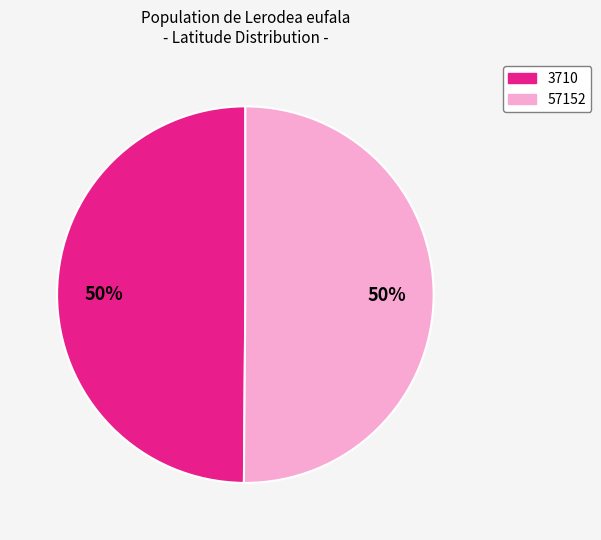

What is the ratio of the value at 3710 to the value at 57152?

1.0